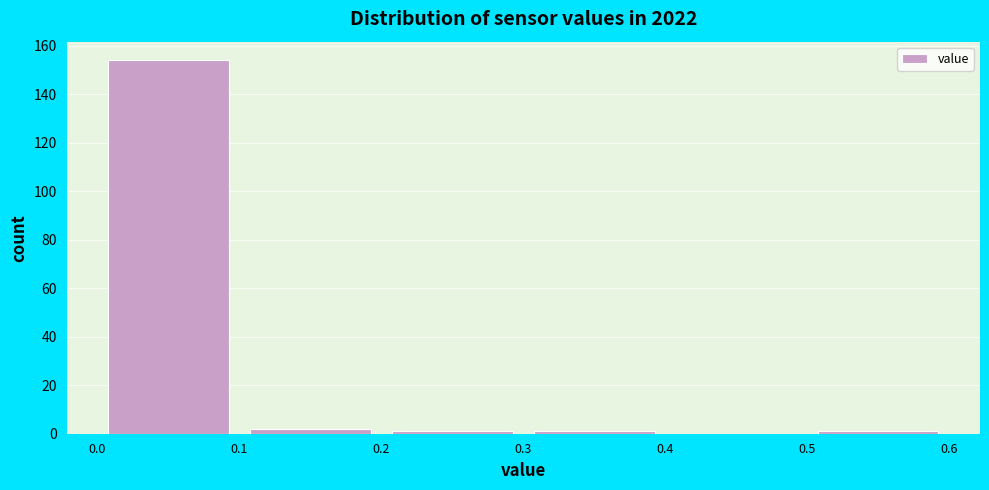

Reading left to right, transcribe this chart: for each bar, give the range it covers on the x-axis and its height. The values are not printed on the chart, so give them approximately, as read against the axis.

0.0 to 0.1: 154
0.1 to 0.2: 2
0.2 to 0.3: under 2
0.3 to 0.4: under 2
0.4 to 0.5: 0
0.5 to 0.6: under 2